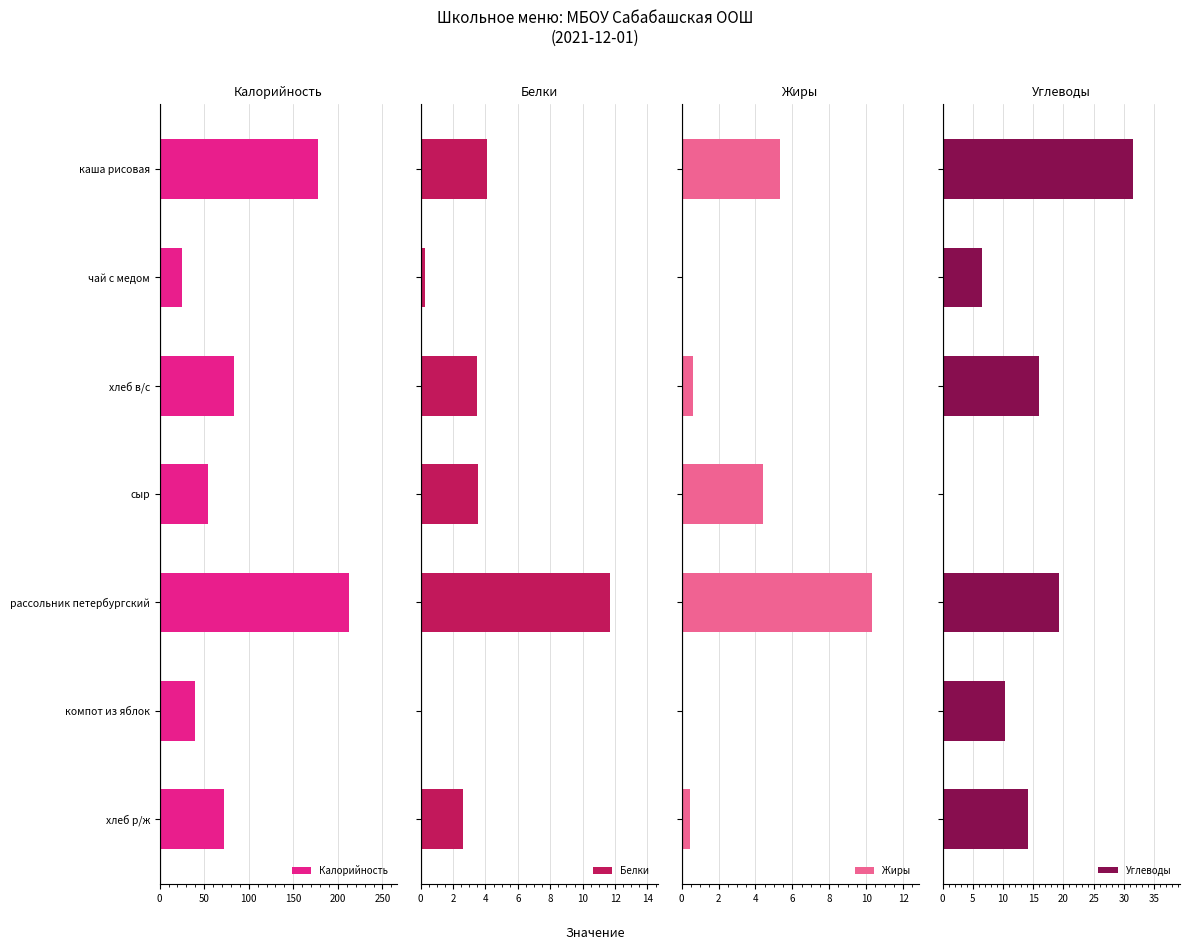

List the labels in order of Калорийность value, largest first.

рассольник петербургский, каша рисовая, хлеб в/с, хлеб р/ж, сыр, компот из яблок, чай с медом